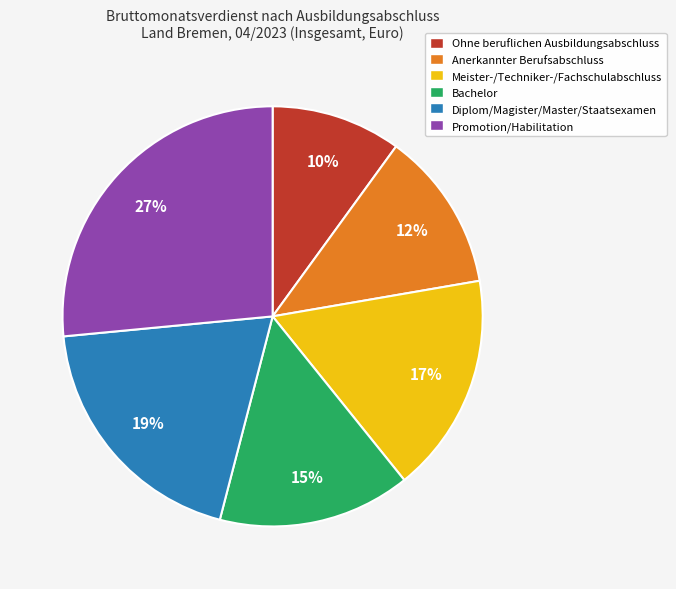

Count the number of slices in the pie.

6